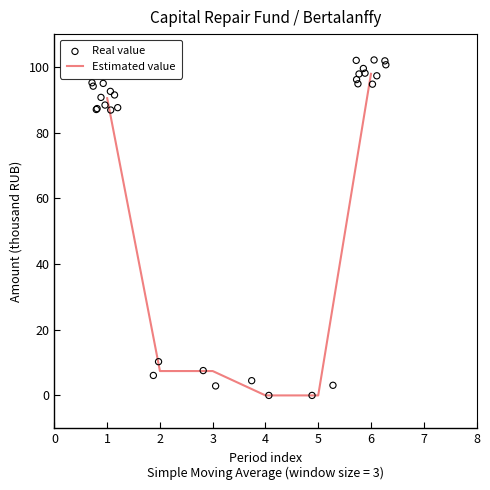

What is the change in value from 3 to 6?

+90.5